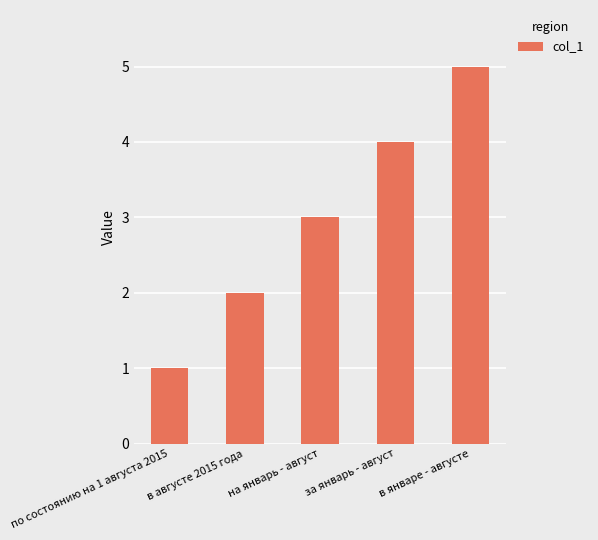

What position from the left is в августe 2015 года?

2